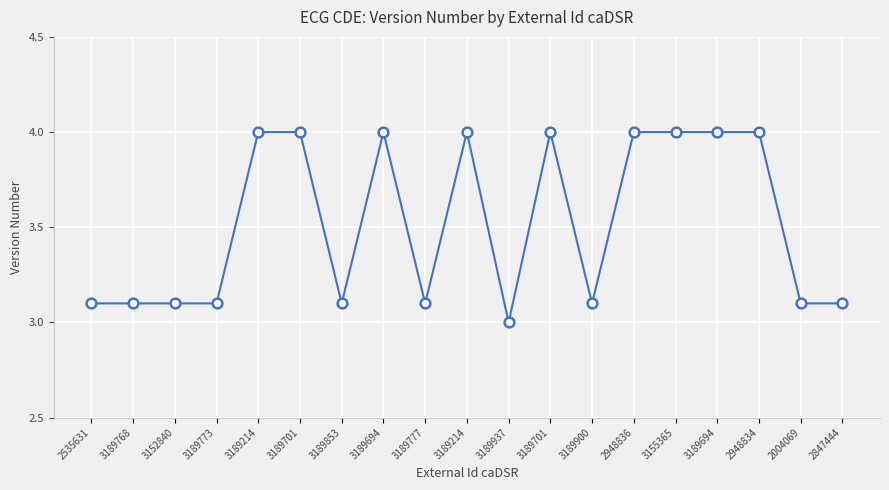

Reading left to right, extract all data points from this chart.

2535631=3.1	3189768=3.1	3152840=3.1	3189773=3.1	3189214=4.0	3189701=4.0	3189853=3.1	3189694=4.0	3189777=3.1	3189214=4.0	3189937=3.0	3189701=4.0	3189900=3.1	2948836=4.0	3155365=4.0	3189694=4.0	2948834=4.0	2004069=3.1	2847444=3.1